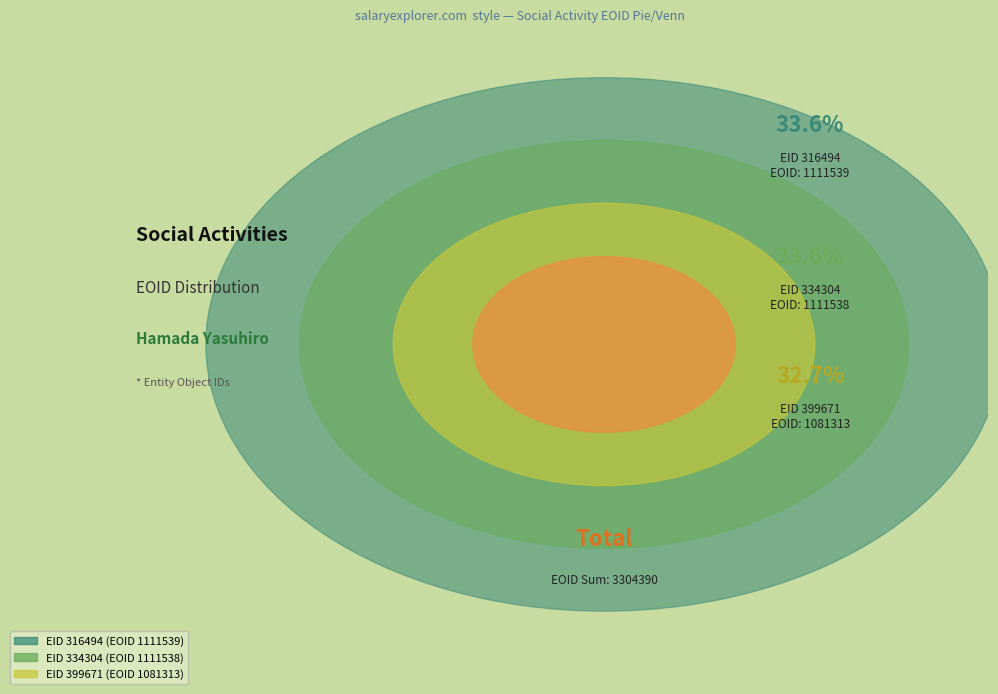

Does 316494 represent more than half of the total?

No